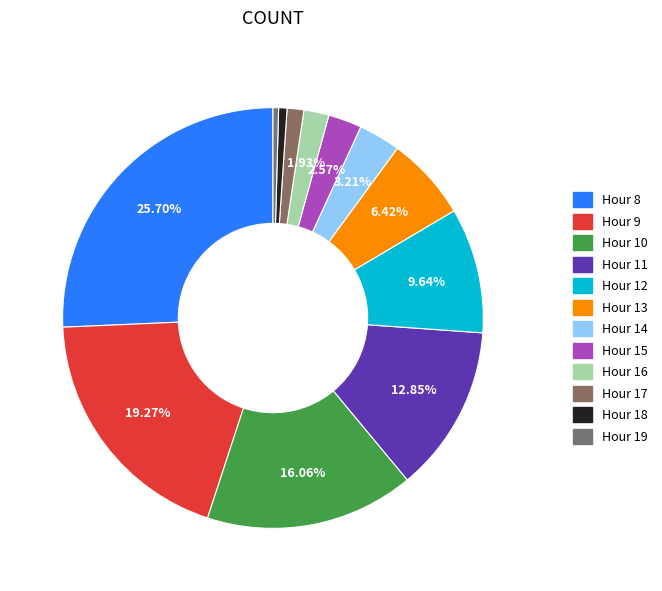

True or false: Hour 16 accounts for 1% of the total.

False